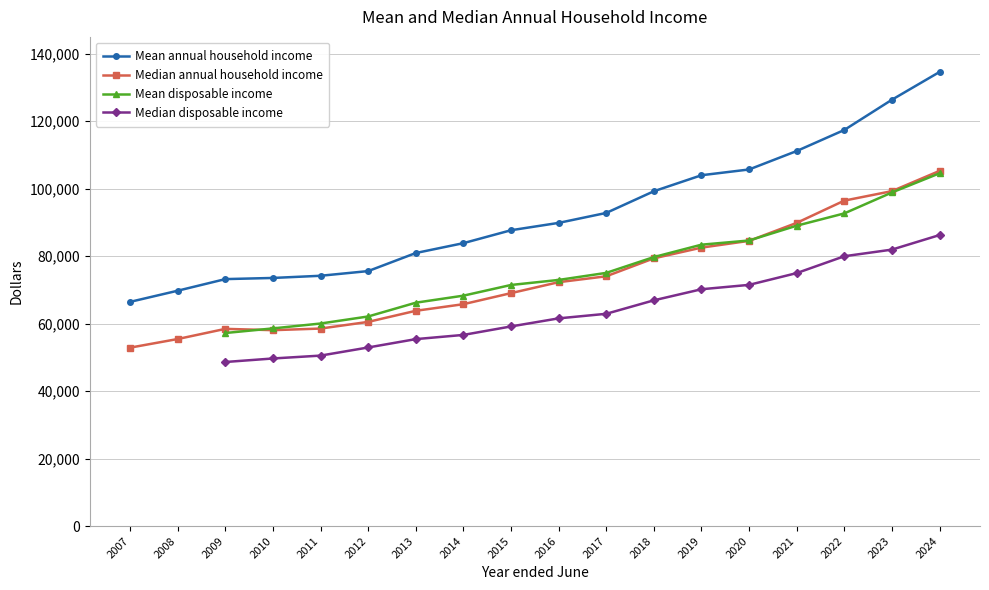

Does the chart have visible grid lines?

Yes